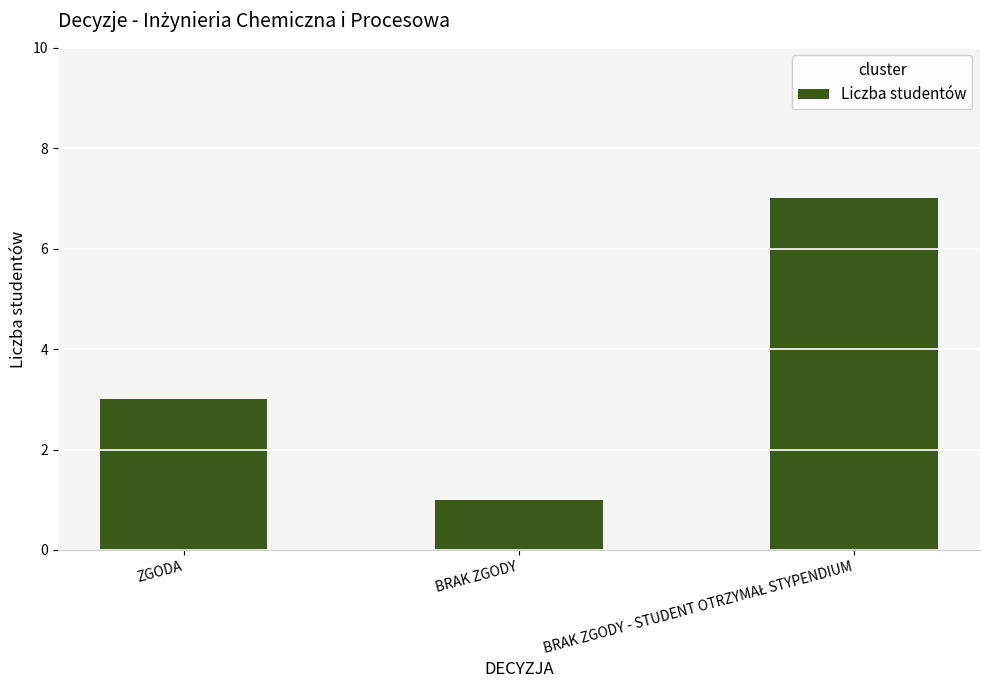

Count the values in the range 1 to 7.

3